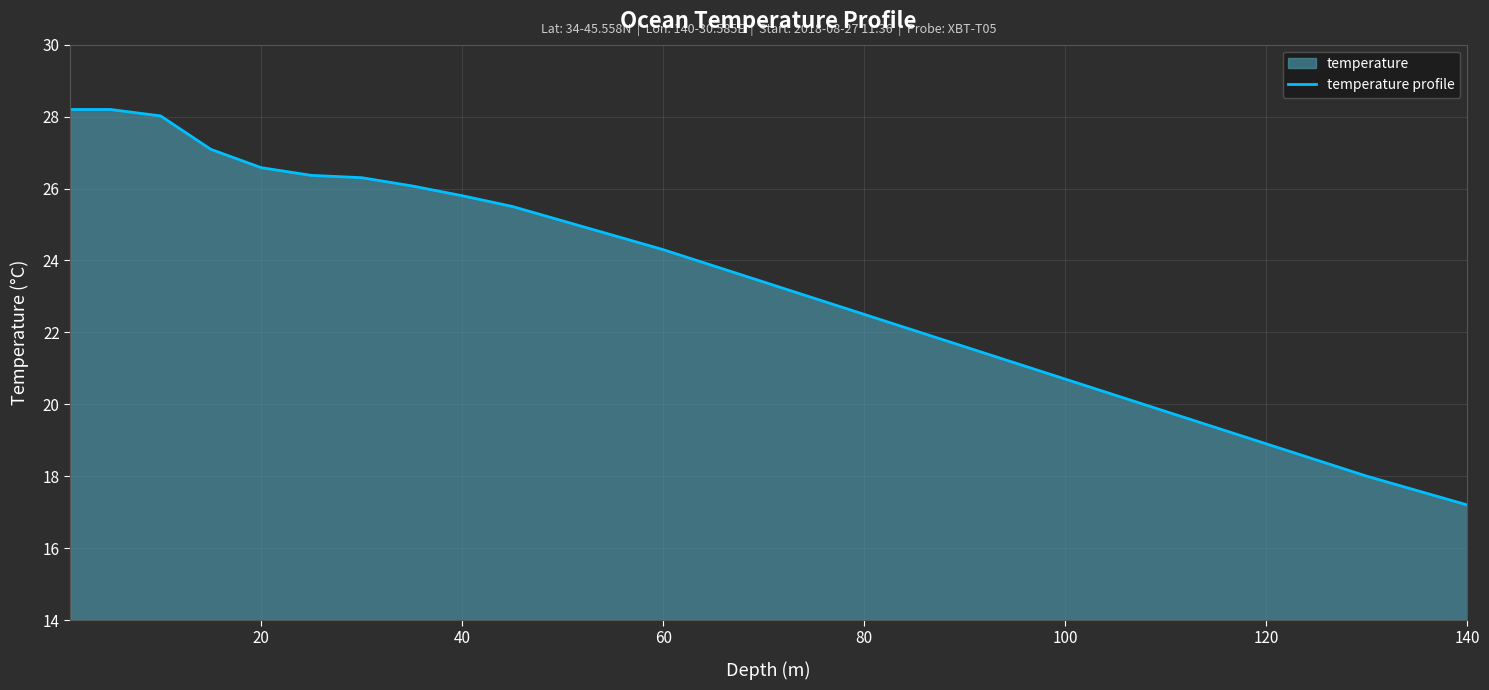

What is the difference between the maximum and minimum values?

11.0